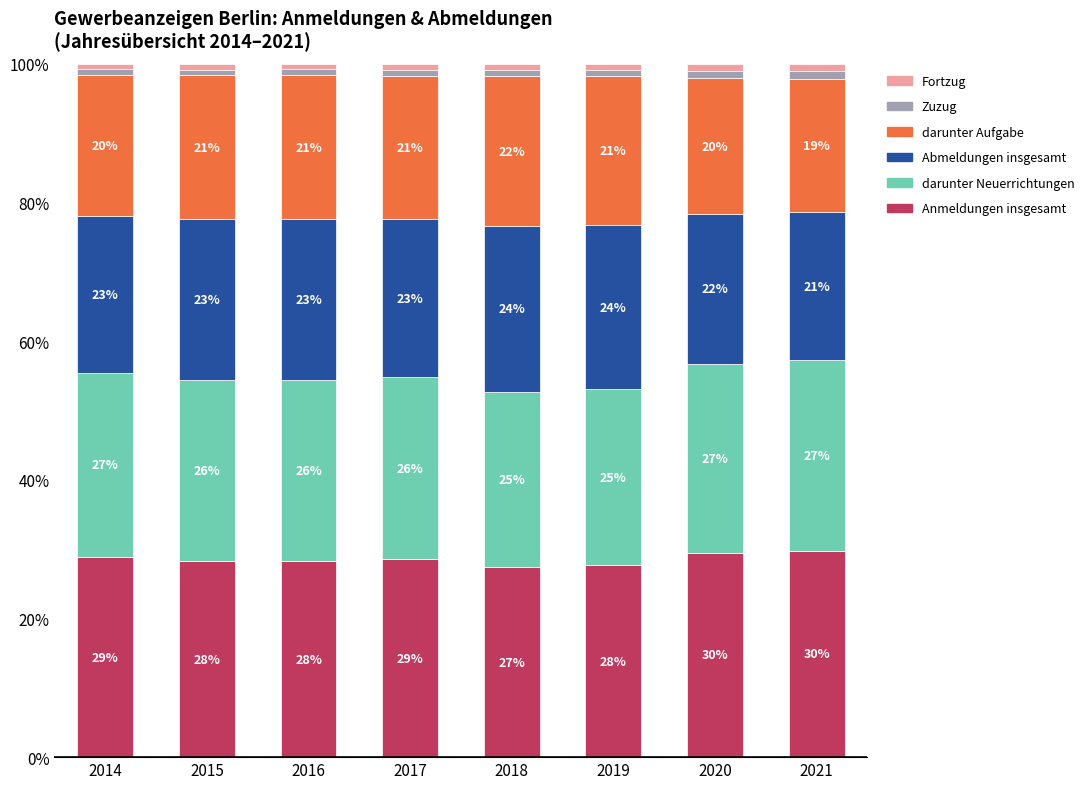

What are all the series names shown in the legend?

Fortzug, Zuzug, darunter Aufgabe, Abmeldungen insgesamt, darunter Neuerrichtungen, Anmeldungen insgesamt